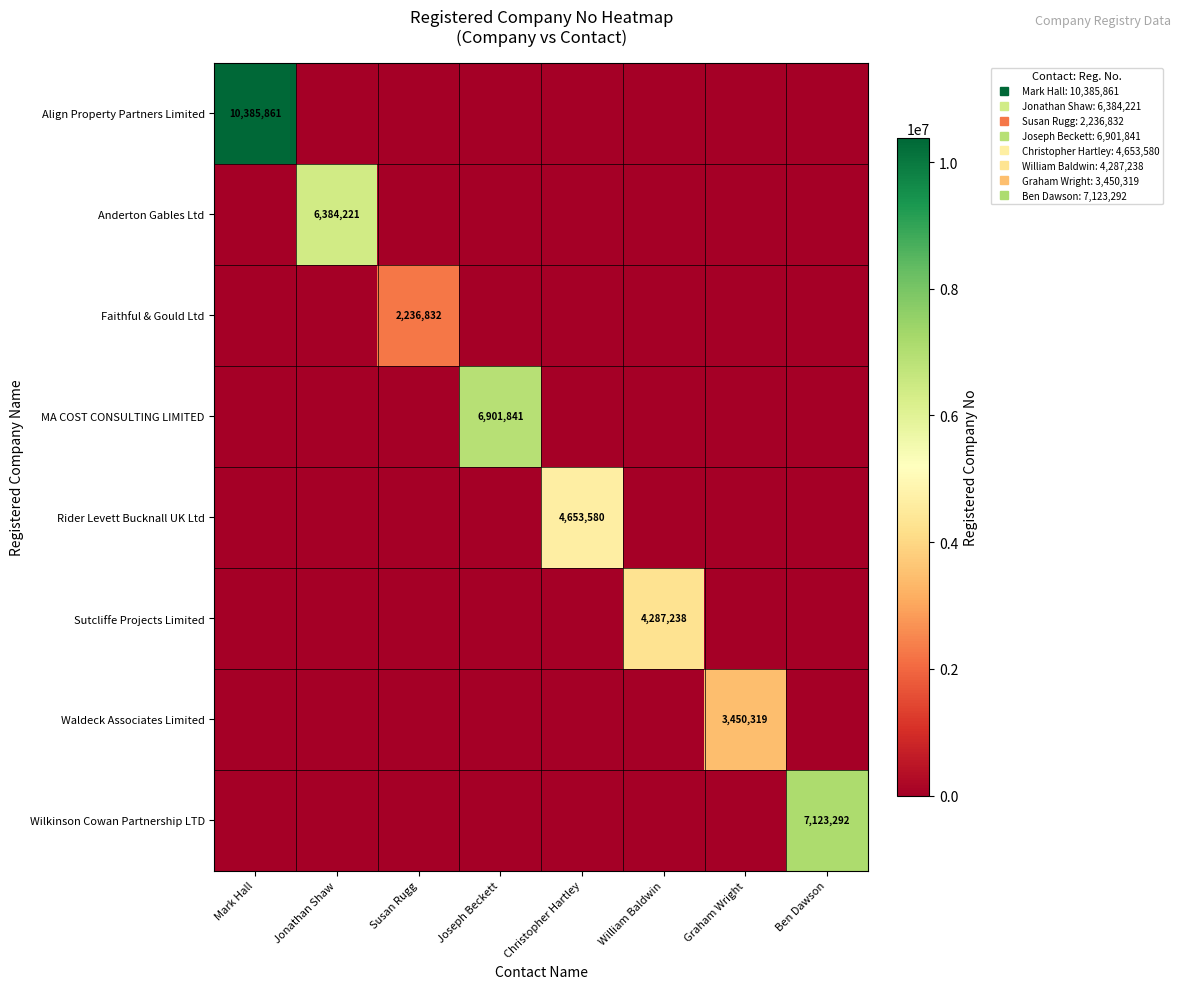

Which series has the widest spread of values?

Align Property Partners Limited